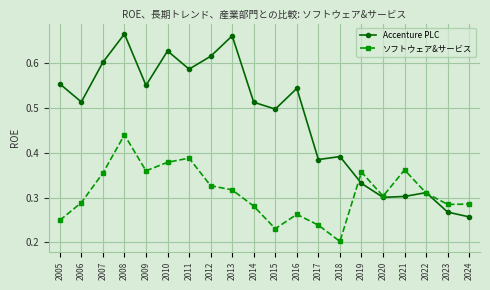

Which series has the widest spread of values?

Accenture PLC